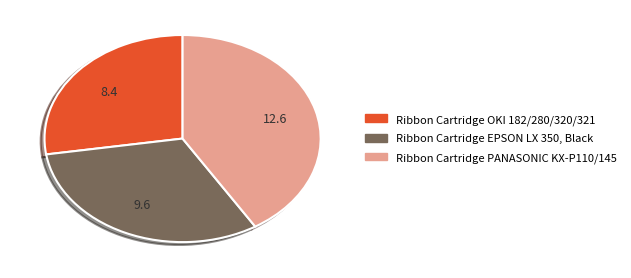

How many segments does this pie chart have?

3